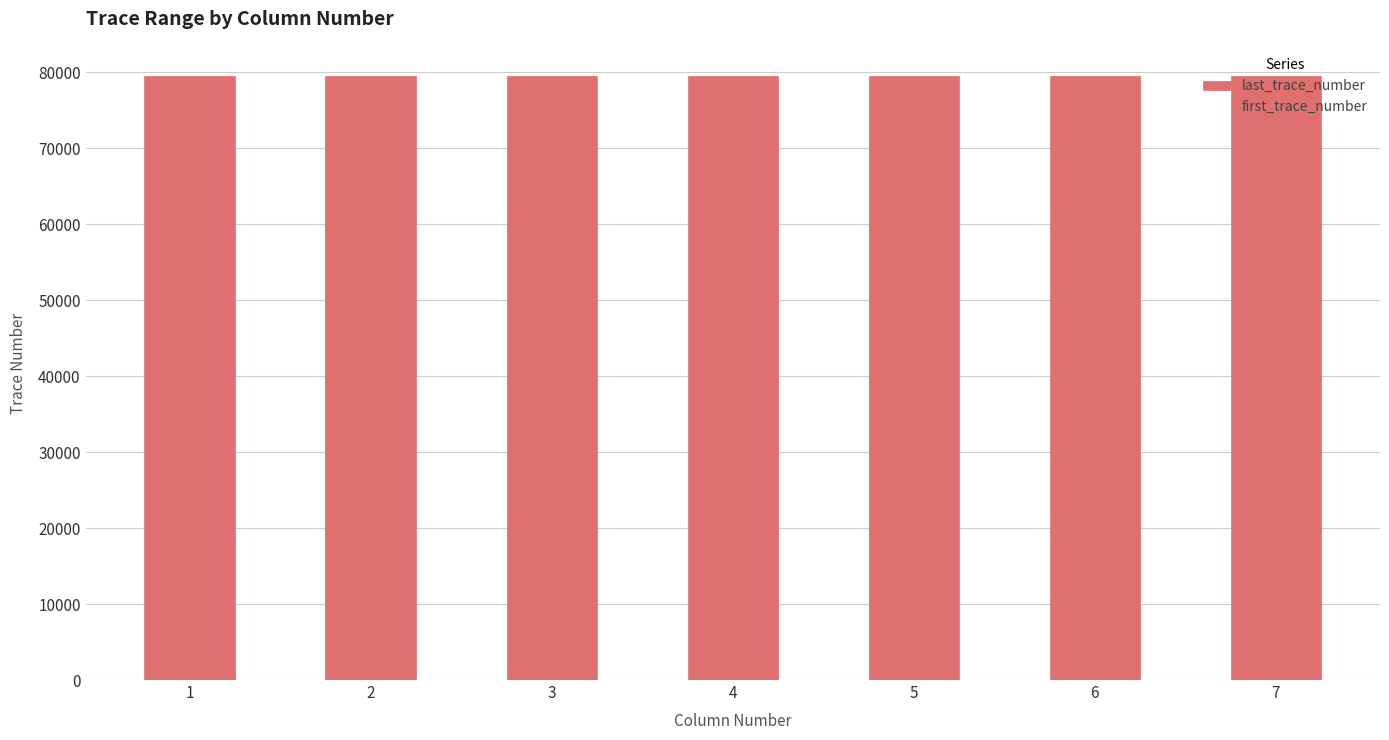

The value of last_trace_number at 1 is 79498. True or false?

True